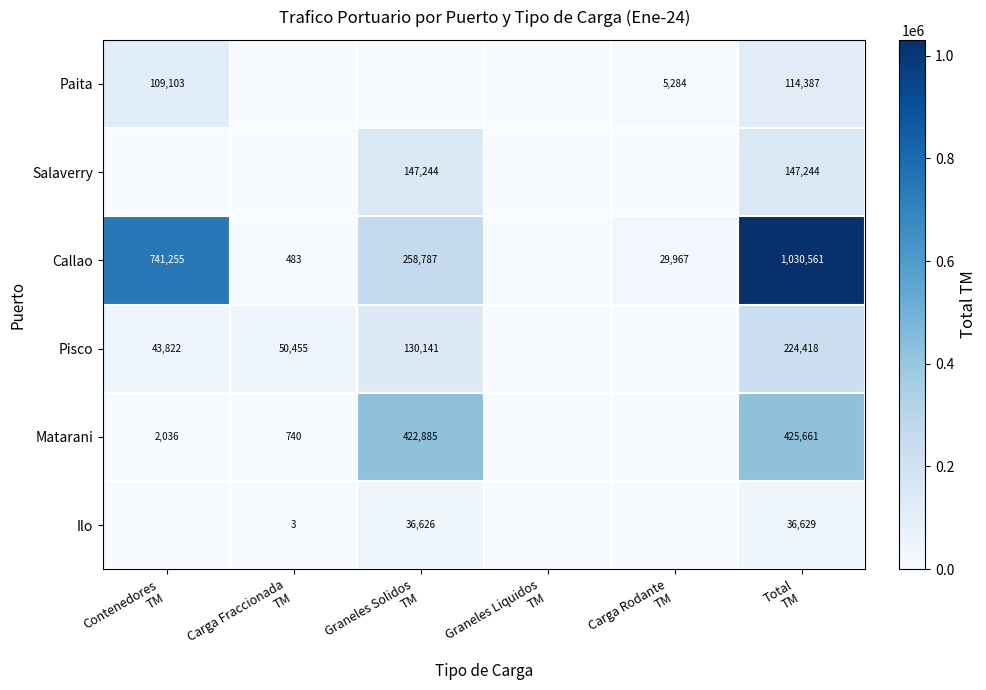

Is it true that Callao equals 784.4 at Carga Fraccionada TM?

False